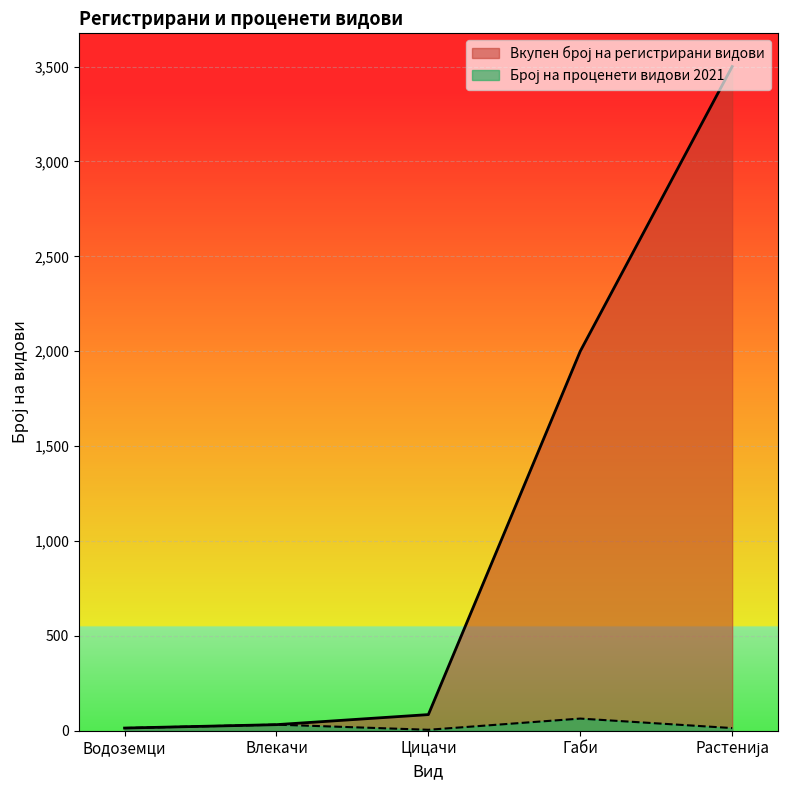

What is the maximum value for Број на проценети видови 2021?

64